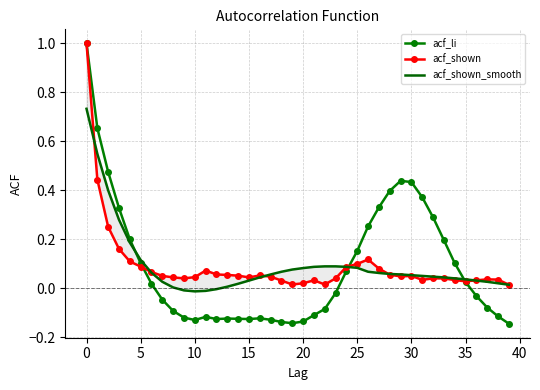

What is the value of the acf_shown_smooth point at the 22nd from the left?

0.1